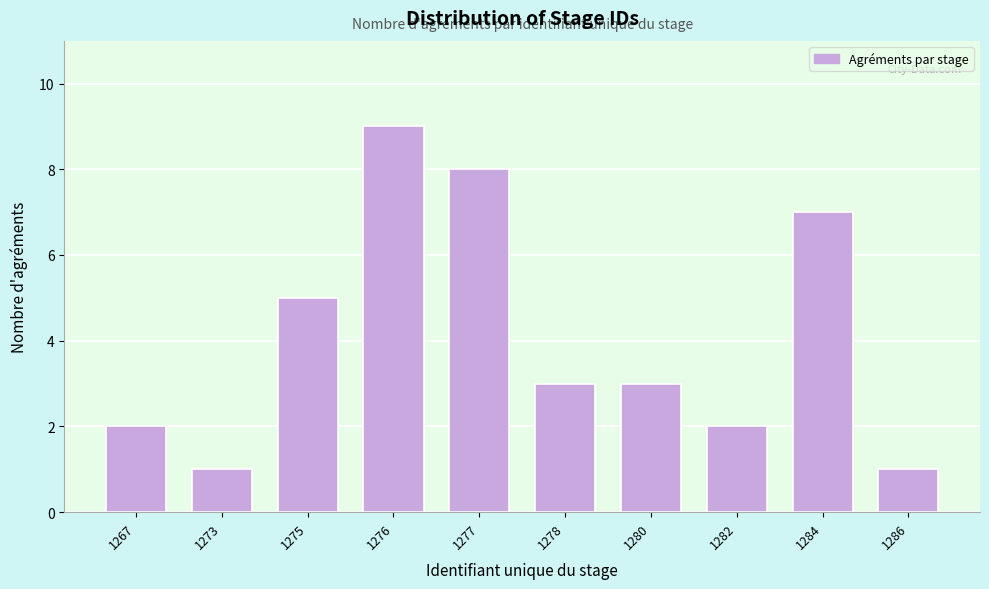

Reading left to right, extract all data points from this chart.

1267=2	1273=1	1275=5	1276=9	1277=8	1278=3	1280=3	1282=2	1284=7	1286=1